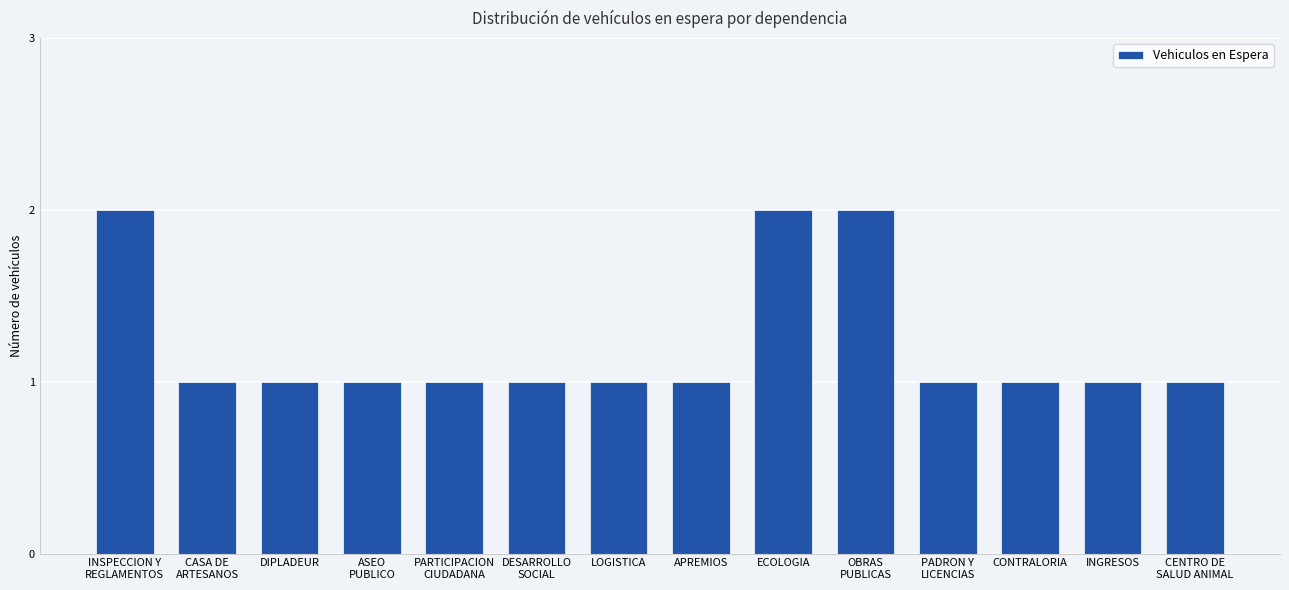

Reading right to left, transcribe all the data shown in this chart.

CENTRO DE
SALUD ANIMAL=1	INGRESOS=1	CONTRALORIA=1	PADRON Y
LICENCIAS=1	OBRAS
PUBLICAS=2	ECOLOGIA=2	APREMIOS=1	LOGISTICA=1	DESARROLLO
SOCIAL=1	PARTICIPACION
CIUDADANA=1	ASEO
PUBLICO=1	DIPLADEUR=1	CASA DE
ARTESANOS=1	INSPECCION Y
REGLAMENTOS=2